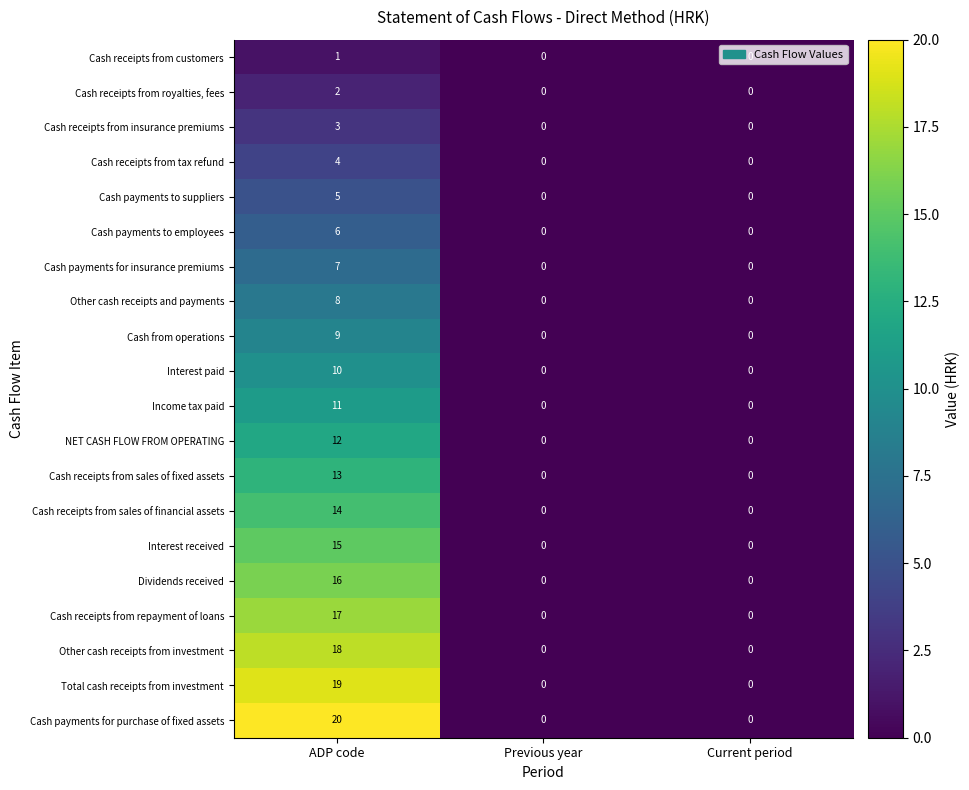

How many series are shown in this chart?

20